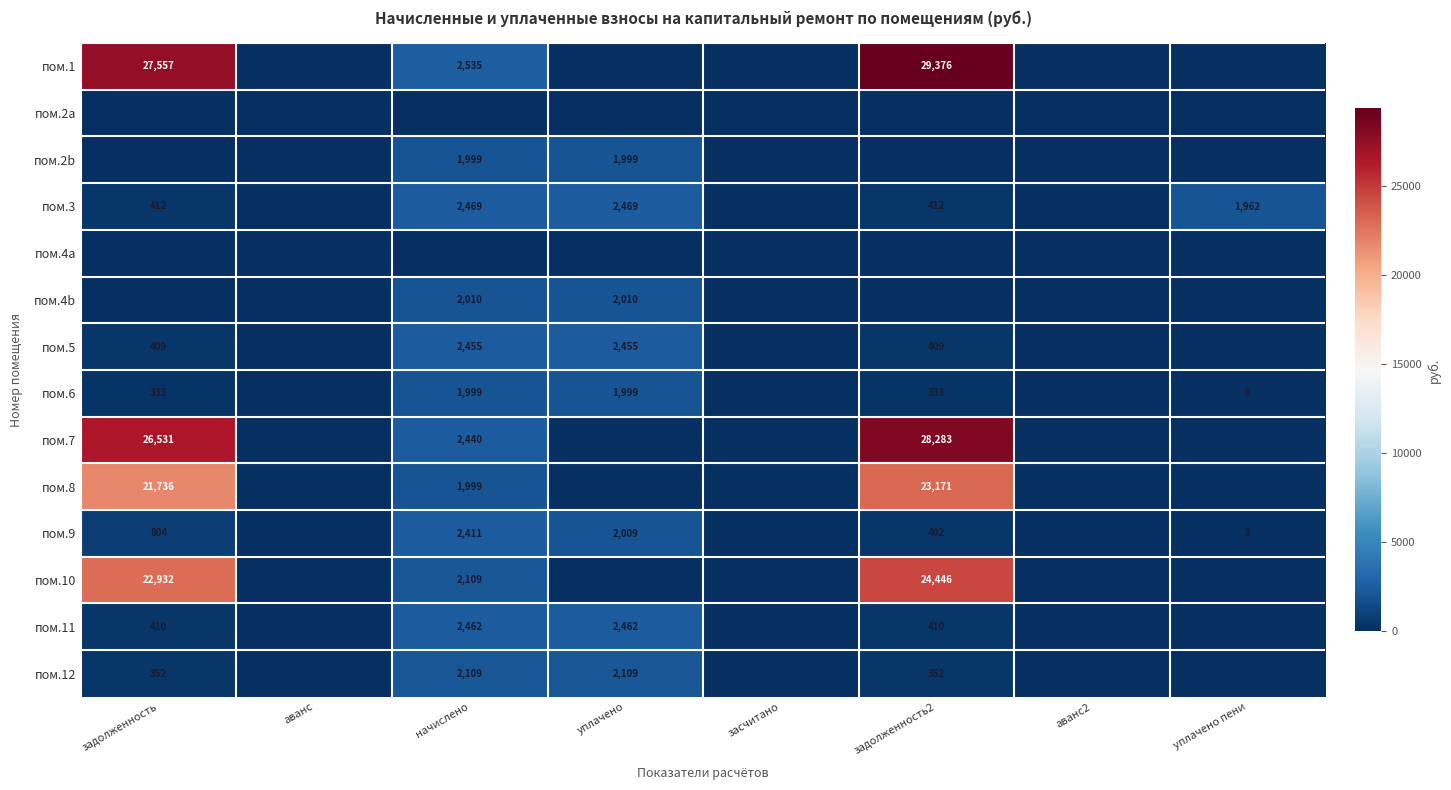

Which has a higher value, уплачено or аванс2?

уплачено